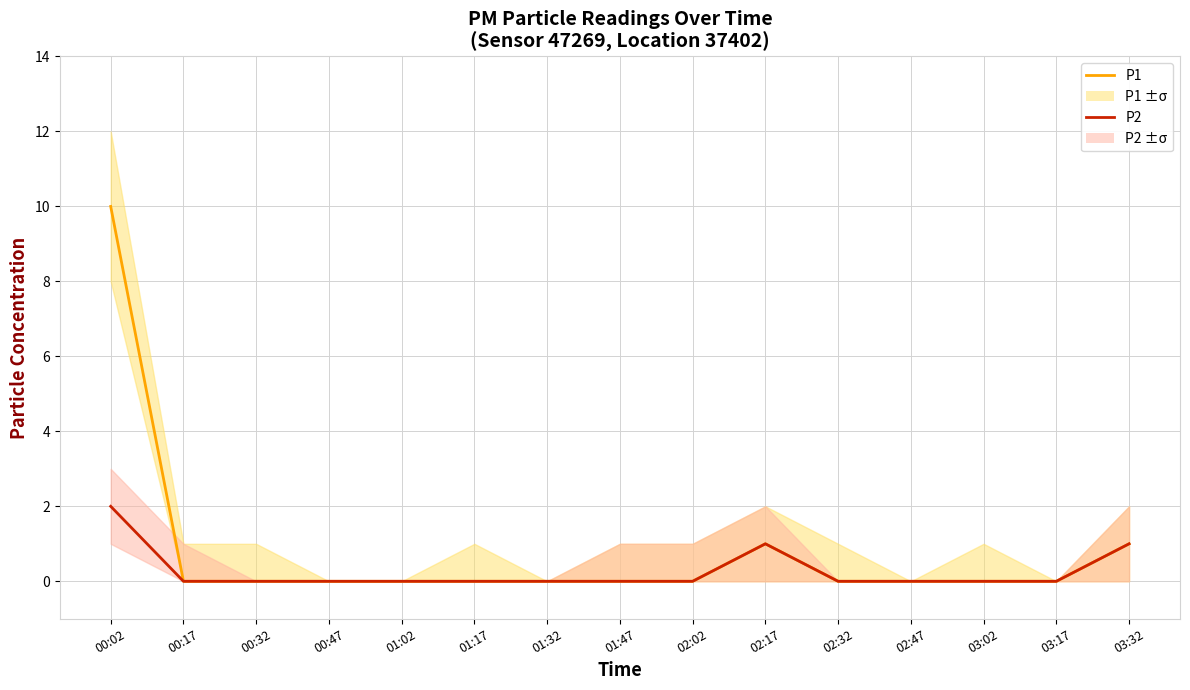

How many values in the P2 series exceed 0?

3